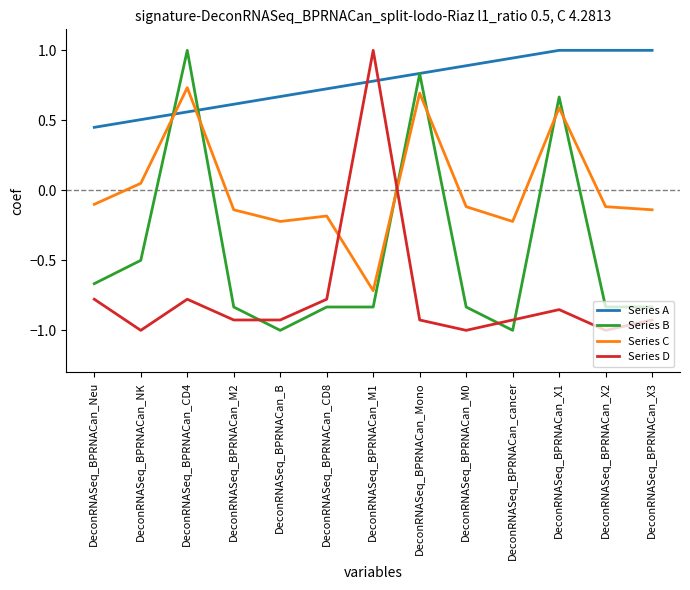

What is the smallest value displayed?

-1.0